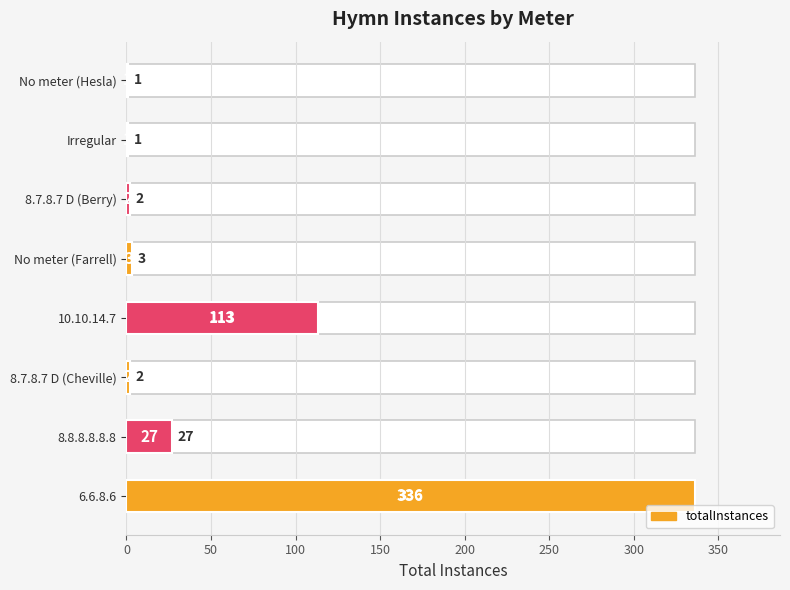

What is the value of the 2nd bar from the left?

27